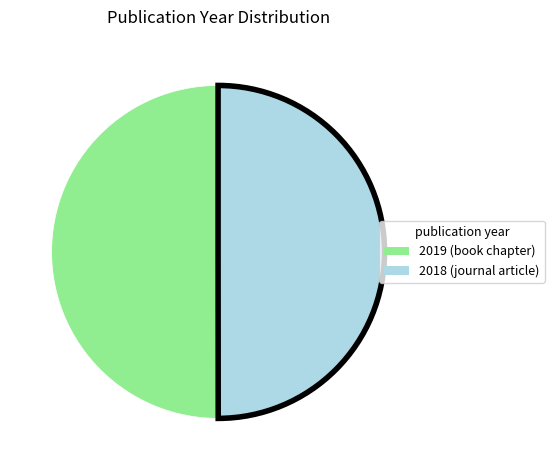

Approximately how many times larger is the value at 2018 compared to 2019?

1.0